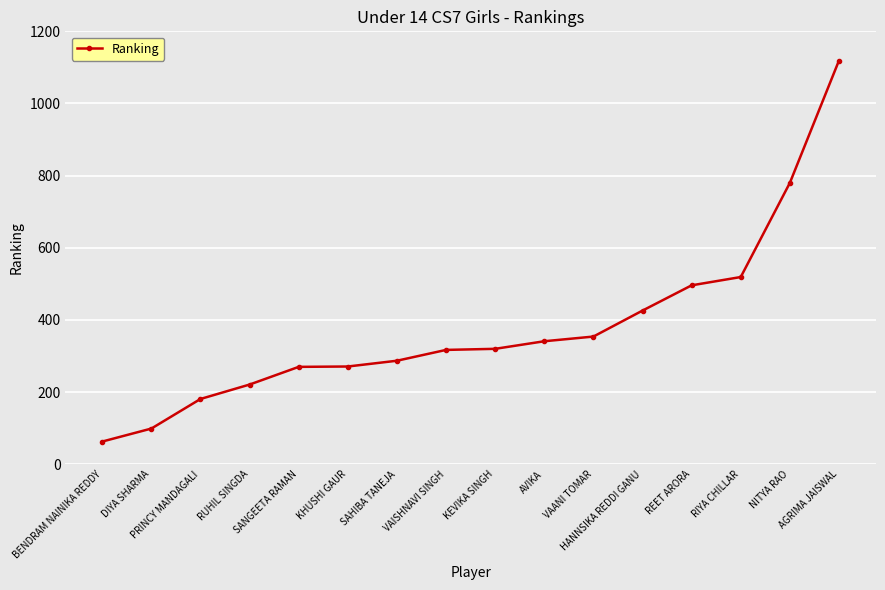

At which category does the chart reach its peak across all series?

AGRIMA JAISWAL